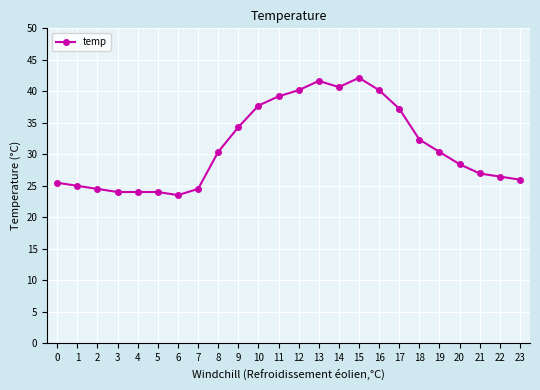

What is the value of the 18th point from the left?

37.2